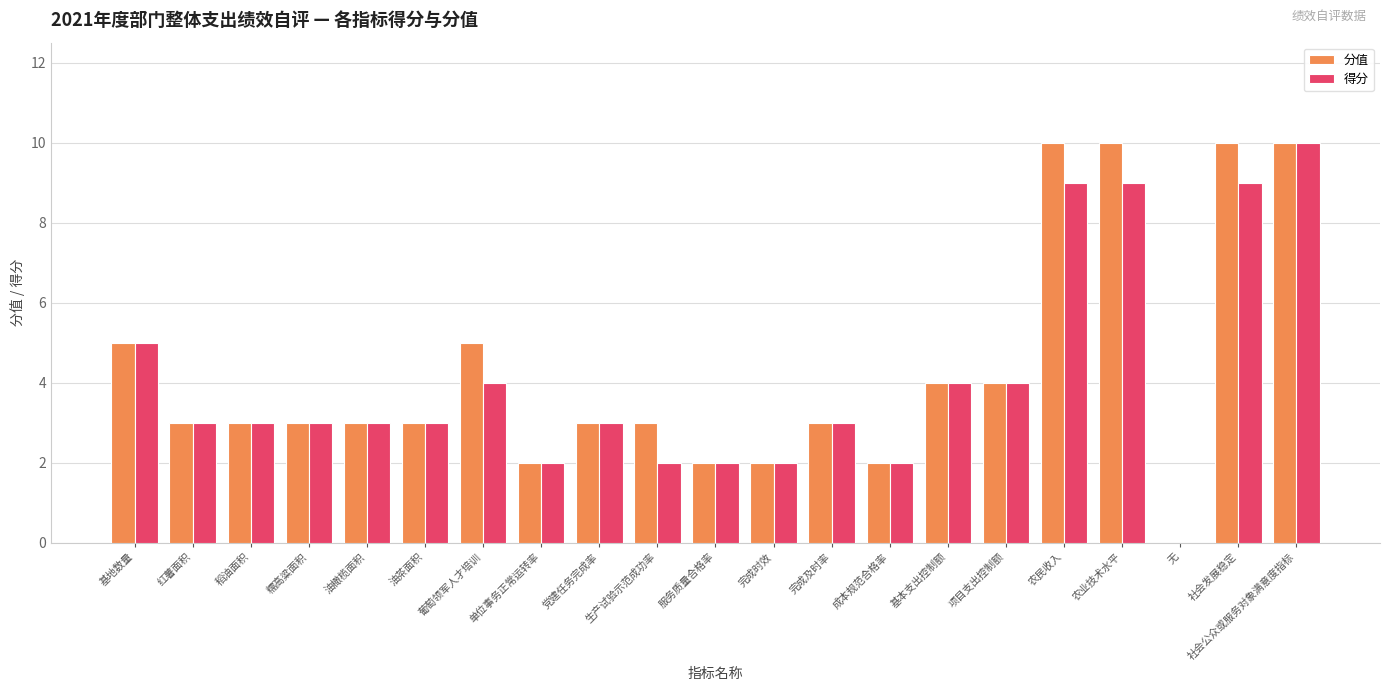

What is the sum of the 分值 values at 农民收入 and 社会公众或服务对象满意度指标?

20